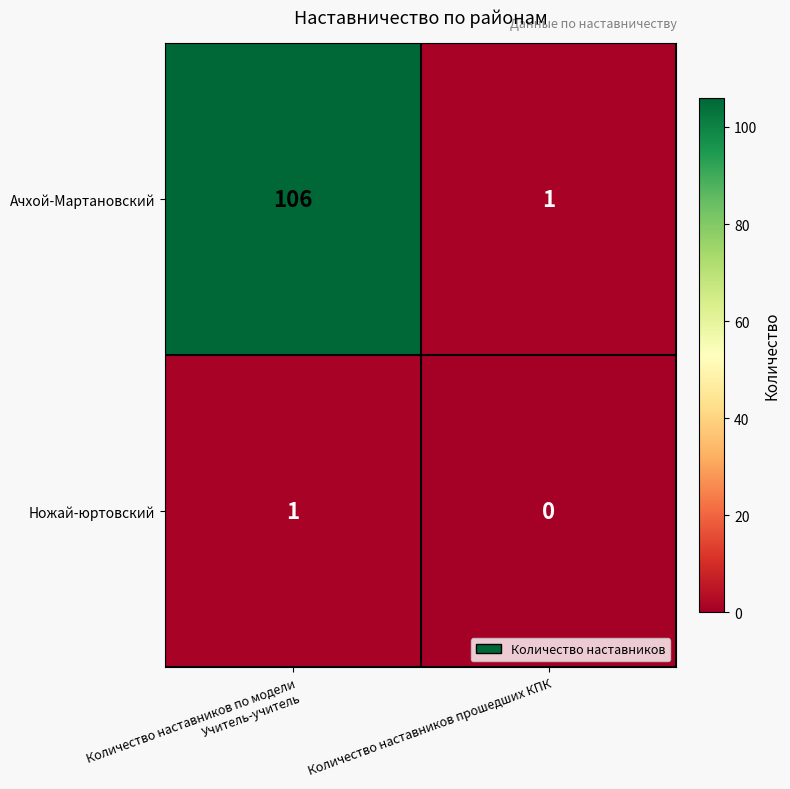

How many categories are shown in the chart?

2